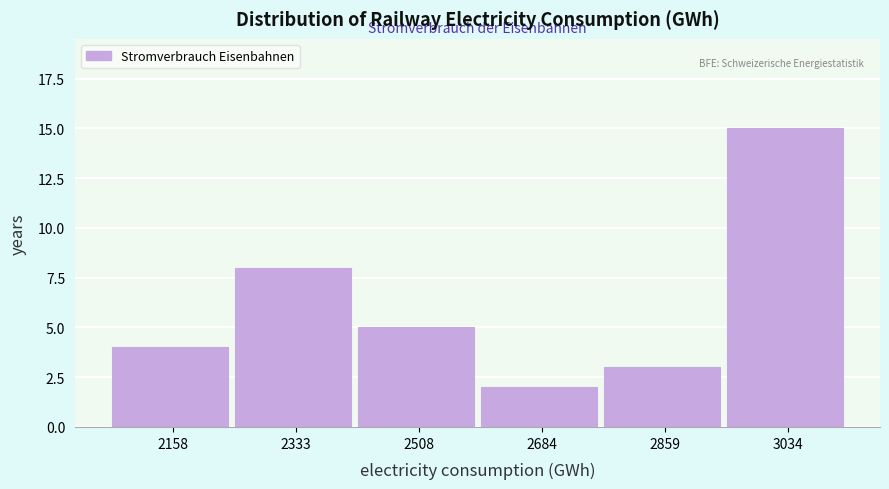

Reading right to left, transcribe all the data shown in this chart.

3034=15	2859=3	2684=2	2508=5	2333=8	2158=4